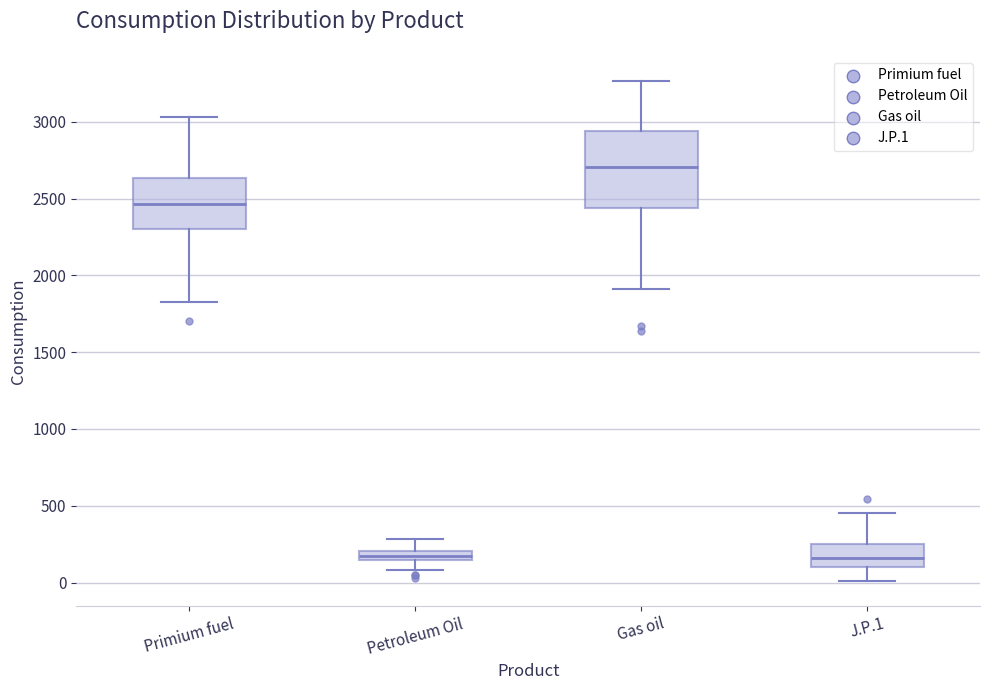

Which box has the highest median line?

Gas oil